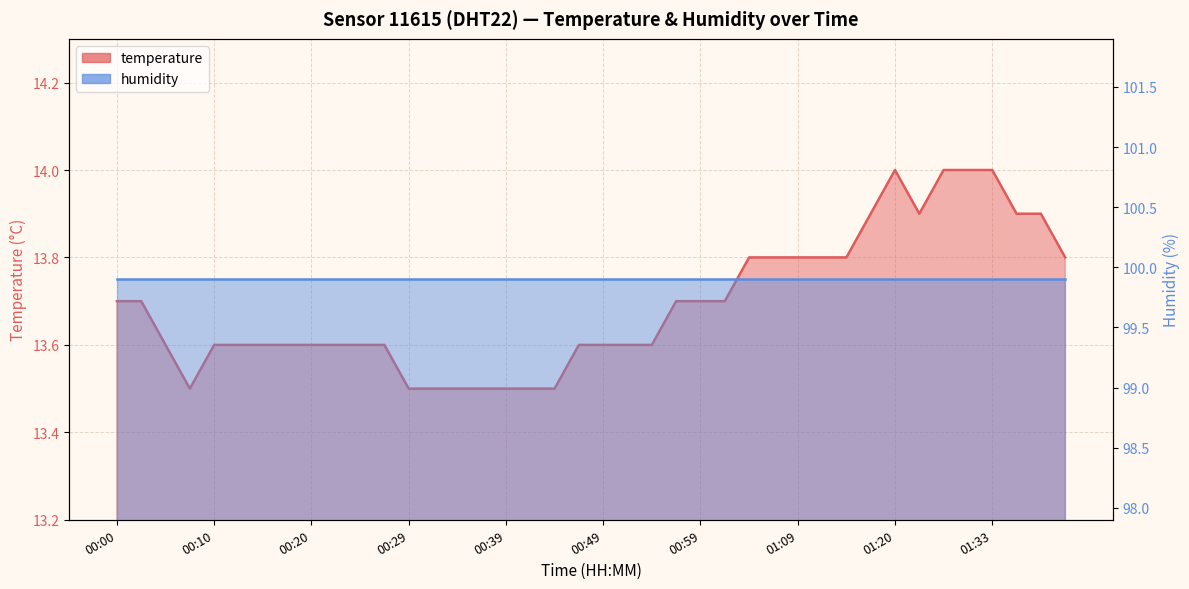

What is the ratio of the value at 00:15 to the value at 00:20?

1.0